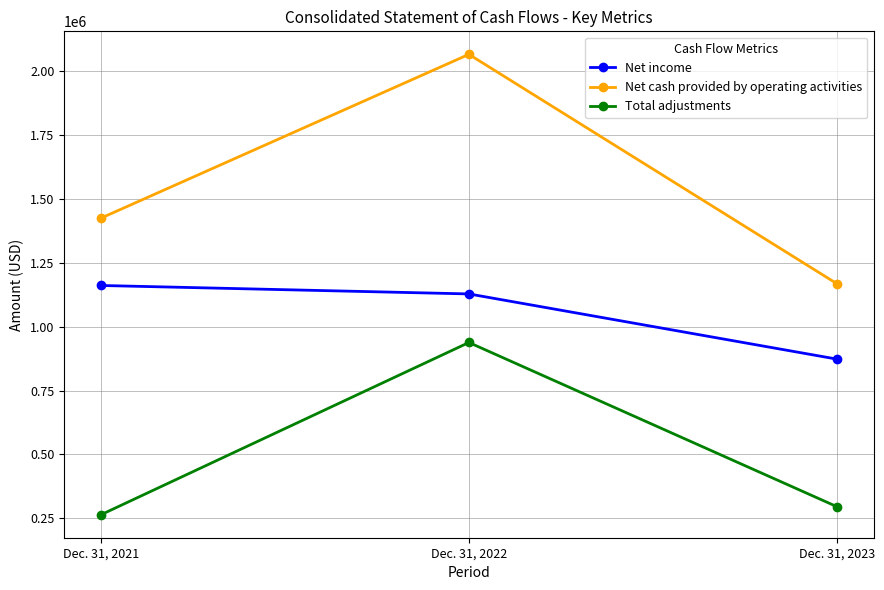

Where does the Net income series first go above 1128083?

Dec. 31, 2021